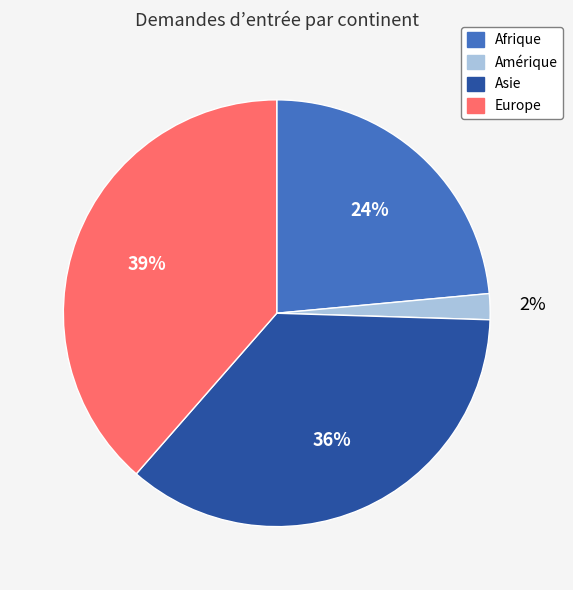

Does Asie account for over 50% of the chart?

No